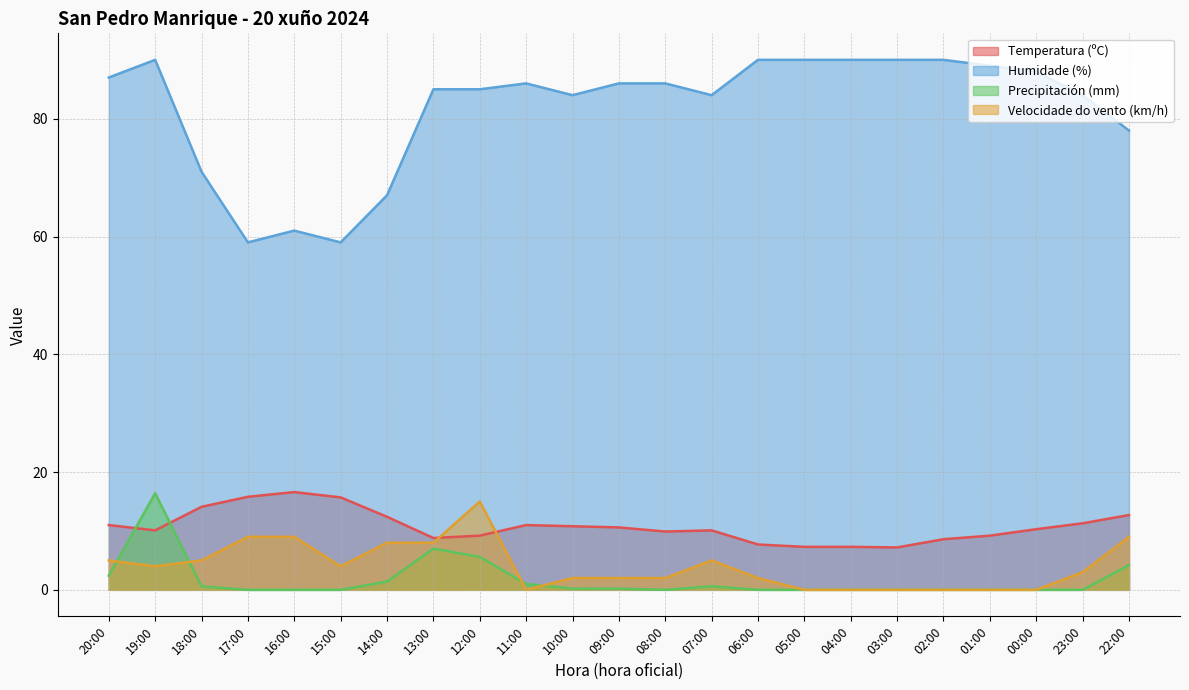

True or false: Humidade (%) and Temperatura (ºC) cross at least once.

False